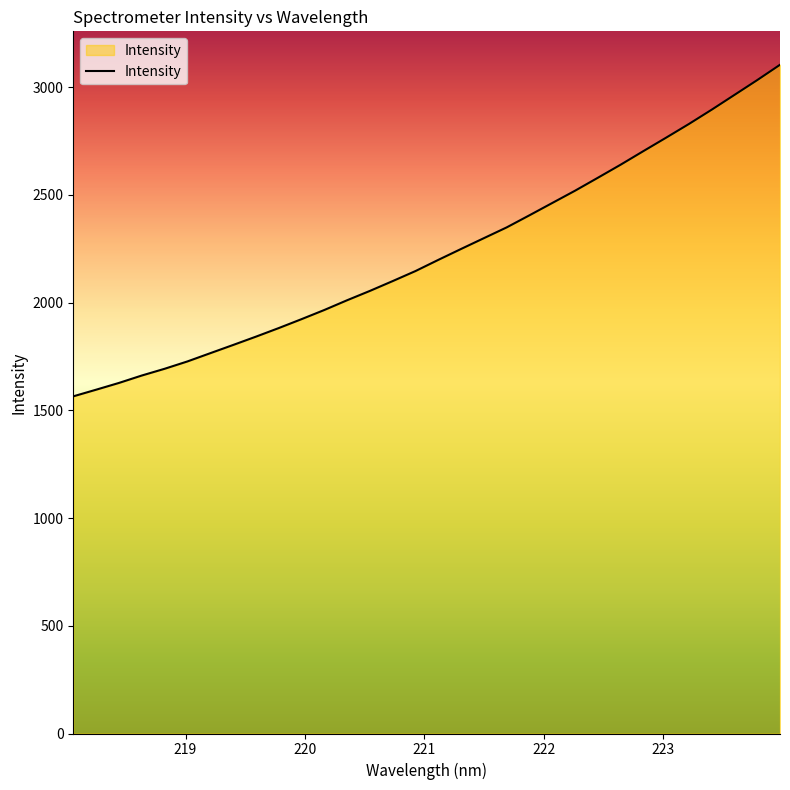

What is the maximum value shown in the chart?

3104.5